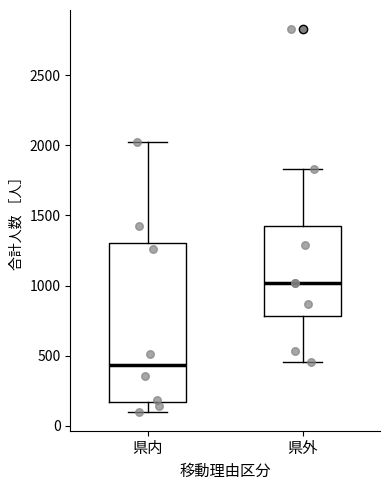

Where is the lower edge of the box for 県内 on the y-axis? The values are not printed on the chart, so give them approximately, as read against the axis.

150